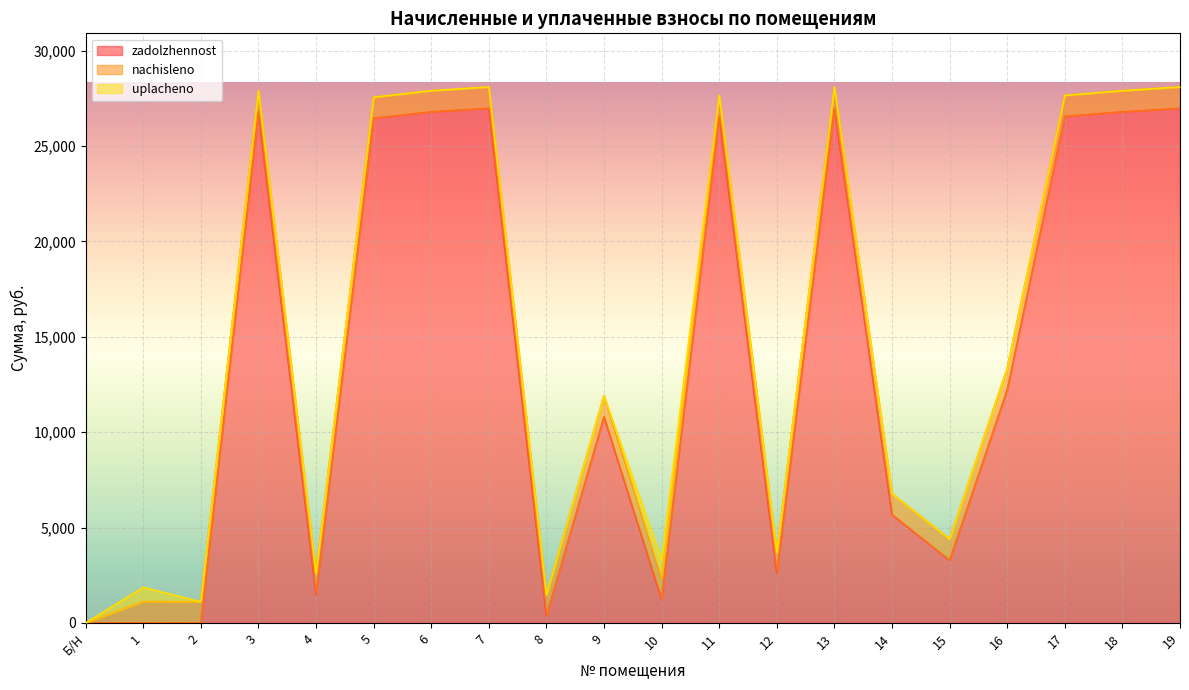

Which series changed the most between 1 and 18?

zadolzhennost